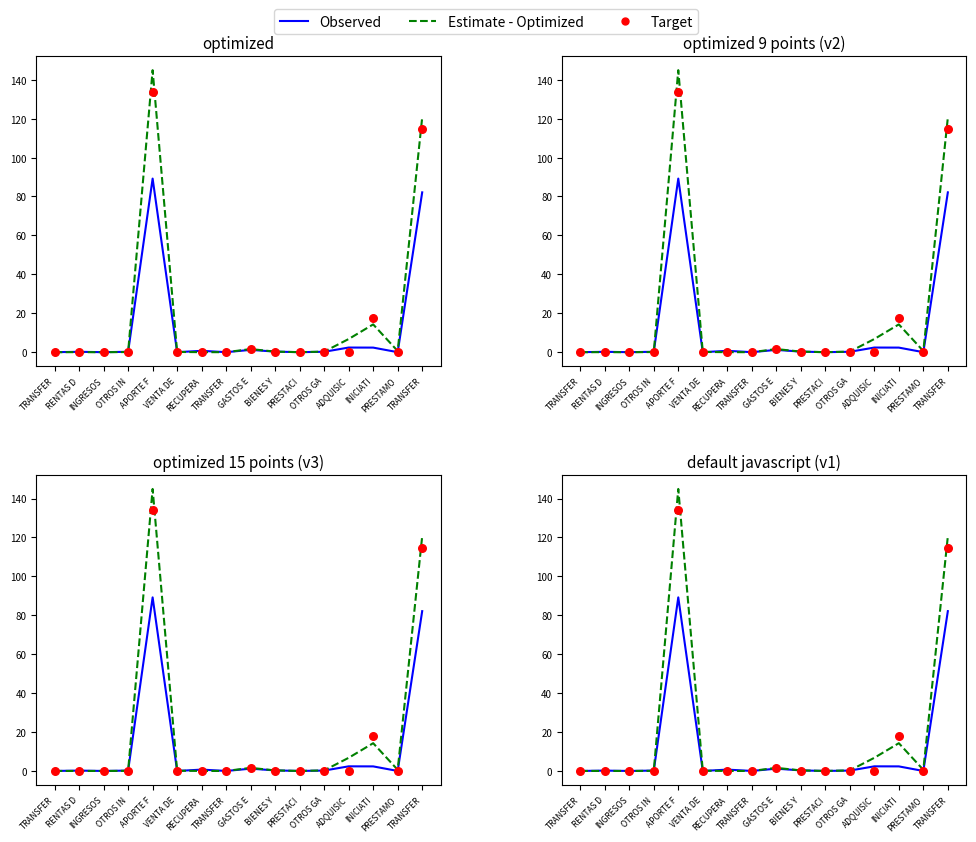

Which series reaches the minimum Y coordinate?

Observed